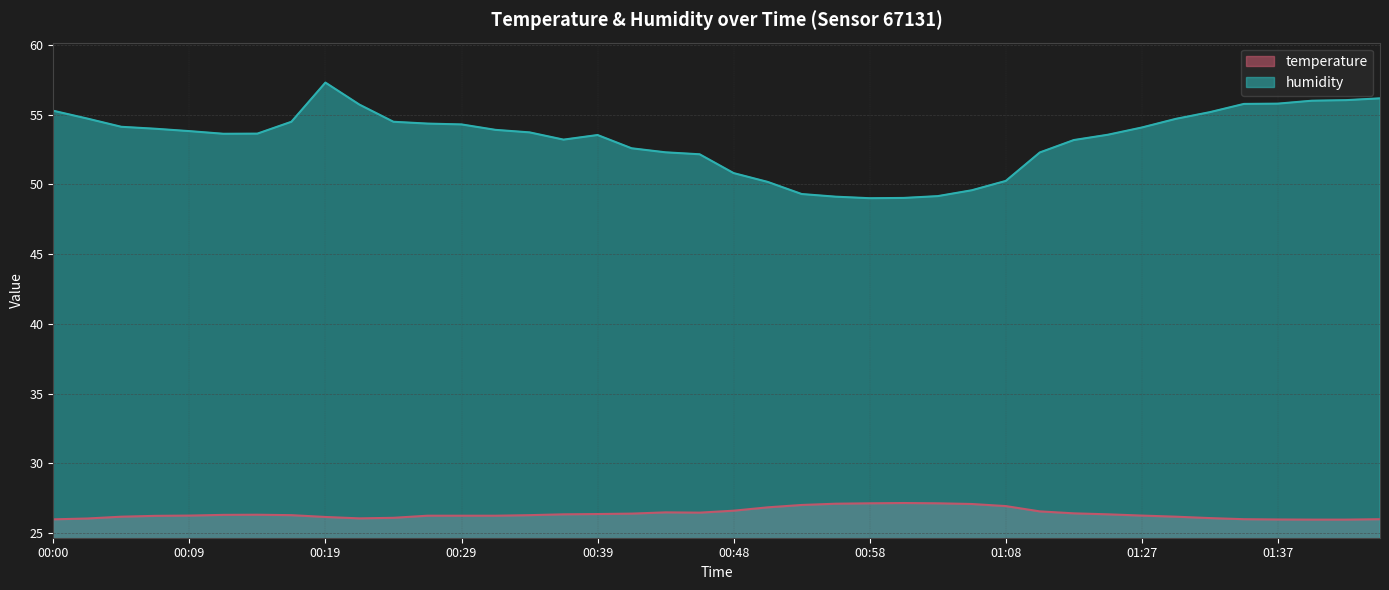

Which series changed the most between 00:14 and 01:03?

humidity